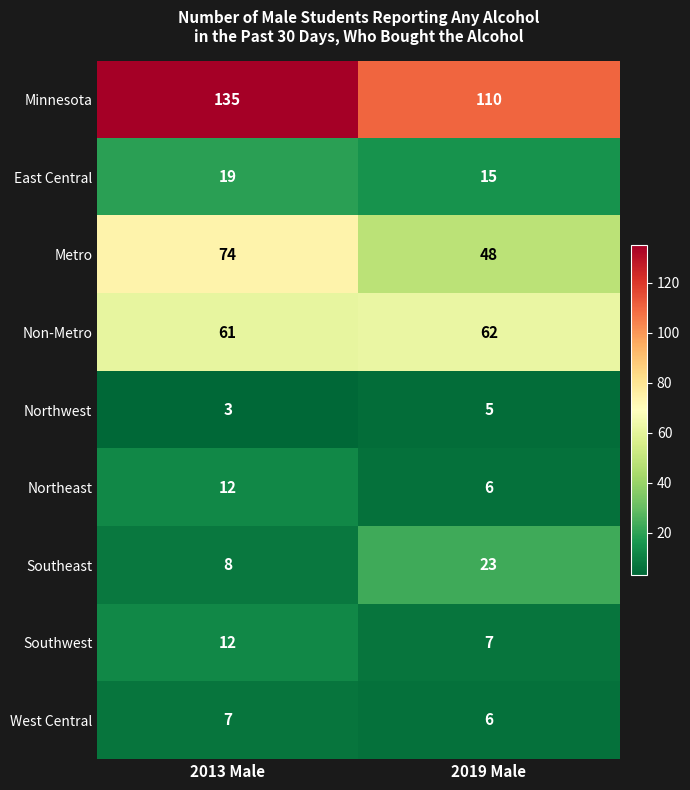

How many distinct data groups are displayed?

9